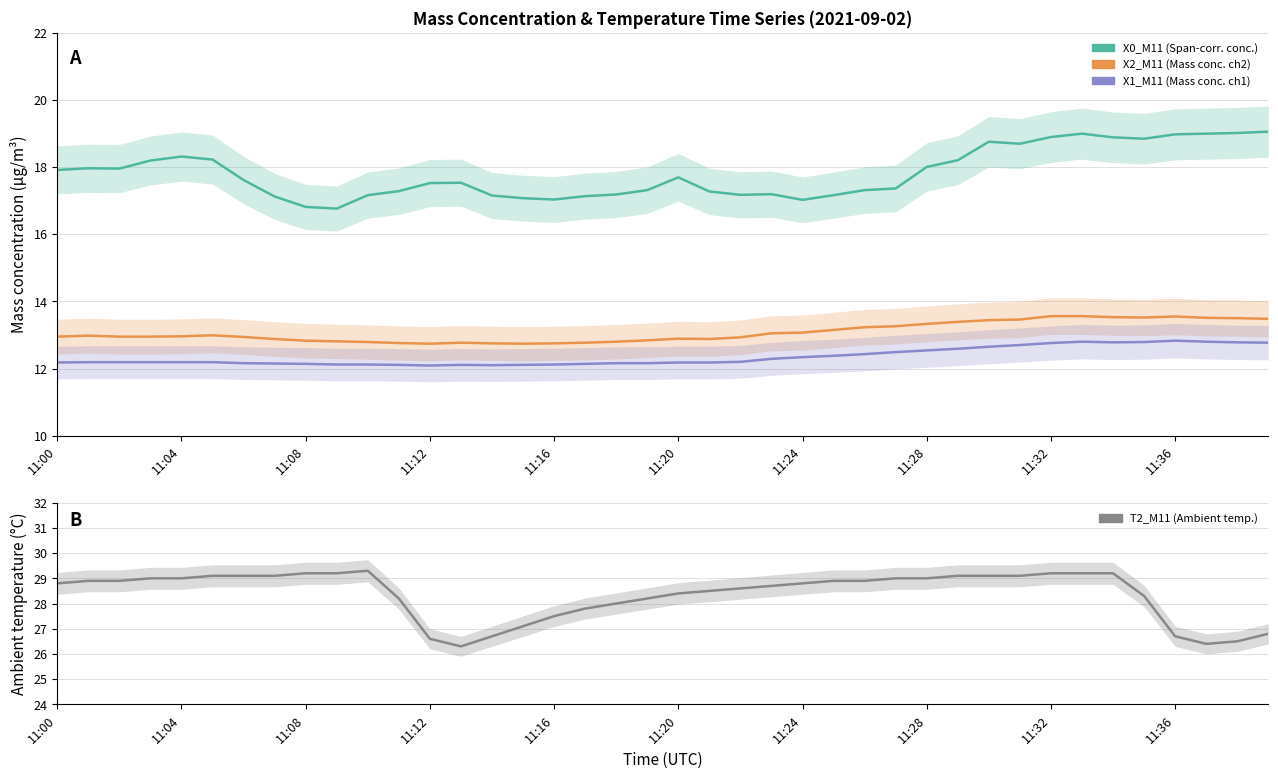

Read the X2_M11 (Mass conc. ch2) value at 39.

13.5